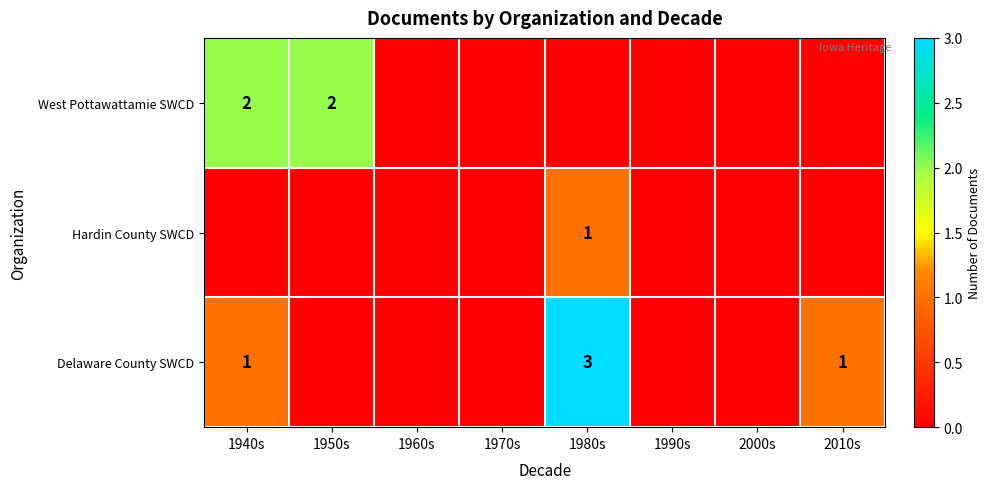

Is it true that Delaware County SWCD equals 3 at 1980s?

True